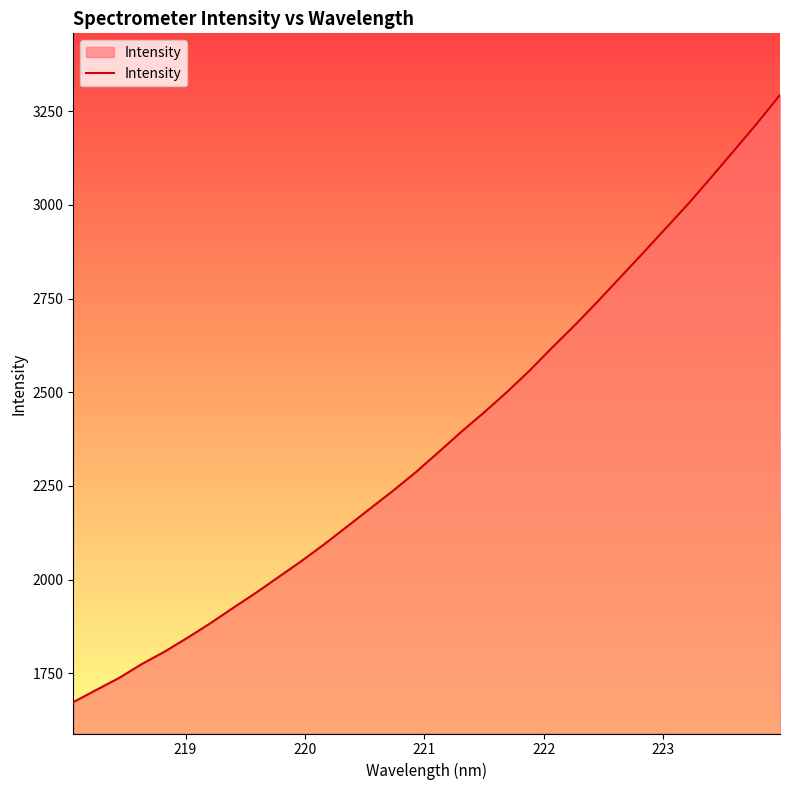

What is the greatest value displayed?

3293.3